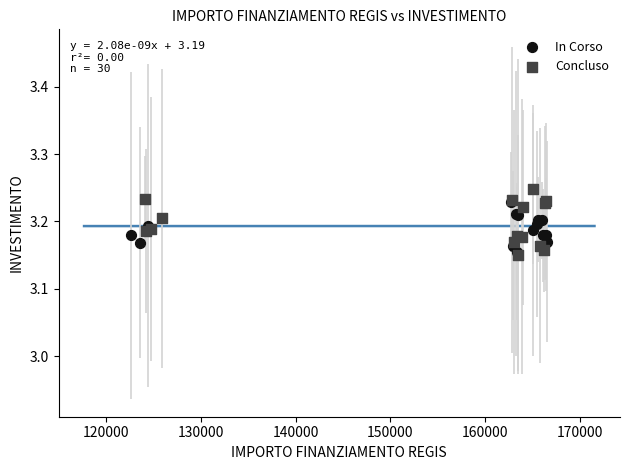

What are all the series names shown in the legend?

In Corso, Concluso